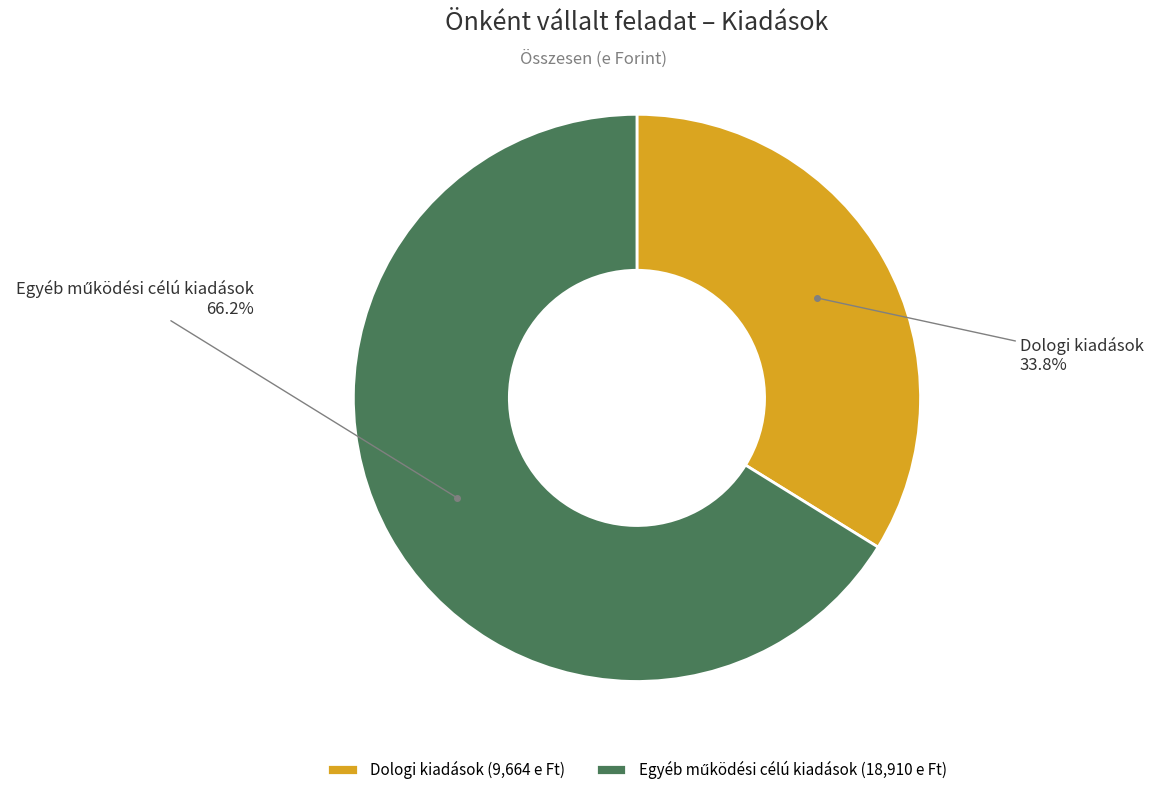

What percentage is NOT represented by Dologi kiadások?

66.2%